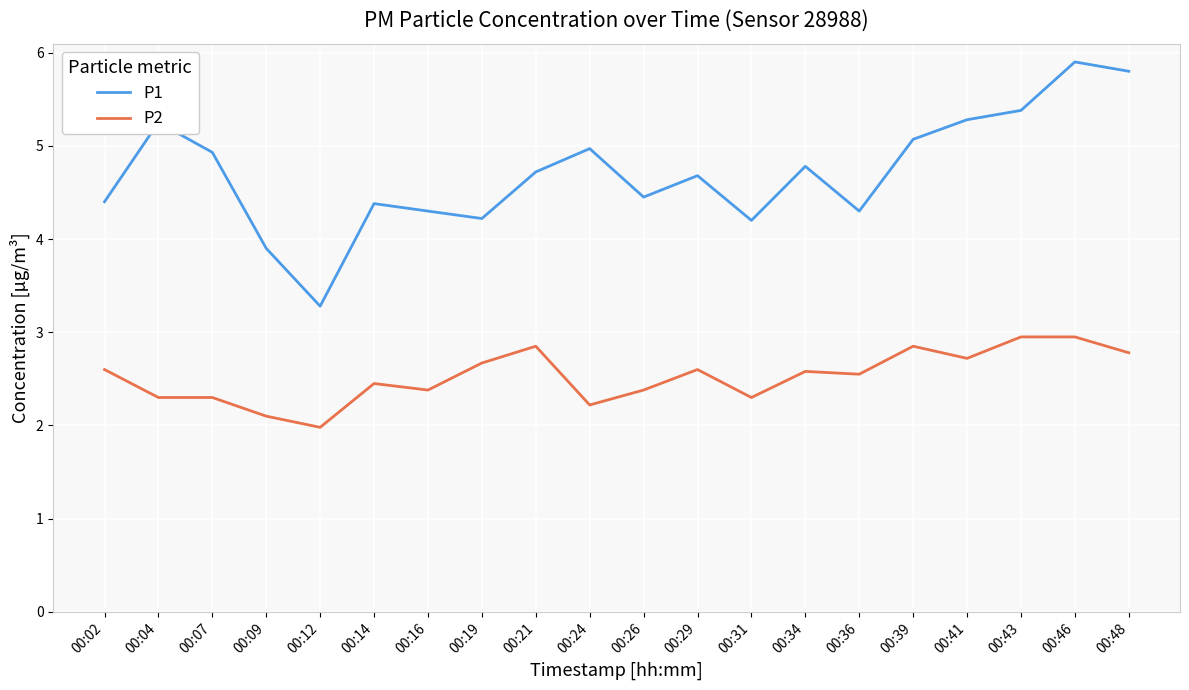

Which series has the largest range (max minus min)?

P1